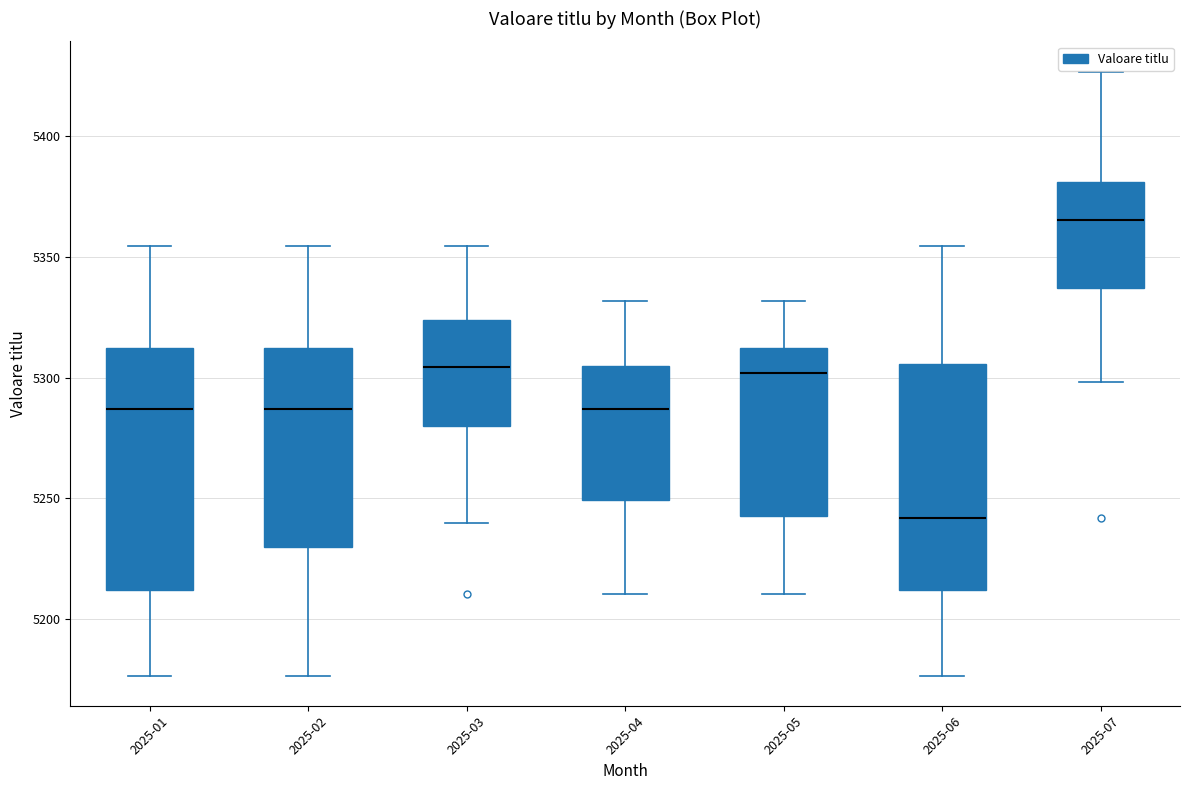

Reading left to right, transcribe this box plot: for each box, give where its median line is, the range the box spans, and where its two whiskers end, as read against the y-axis. The values are not printed on the chart, so give them approximately, as read against the axis.

2025-01: median 5285, box 5210 to 5310, whiskers 5175 to 5355
2025-02: median 5285, box 5230 to 5310, whiskers 5175 to 5355
2025-03: median 5305, box 5280 to 5325, whiskers 5240 to 5355
2025-04: median 5285, box 5250 to 5305, whiskers 5210 to 5330
2025-05: median 5300, box 5245 to 5310, whiskers 5210 to 5330
2025-06: median 5240, box 5210 to 5305, whiskers 5175 to 5355
2025-07: median 5365, box 5335 to 5380, whiskers 5300 to 5425